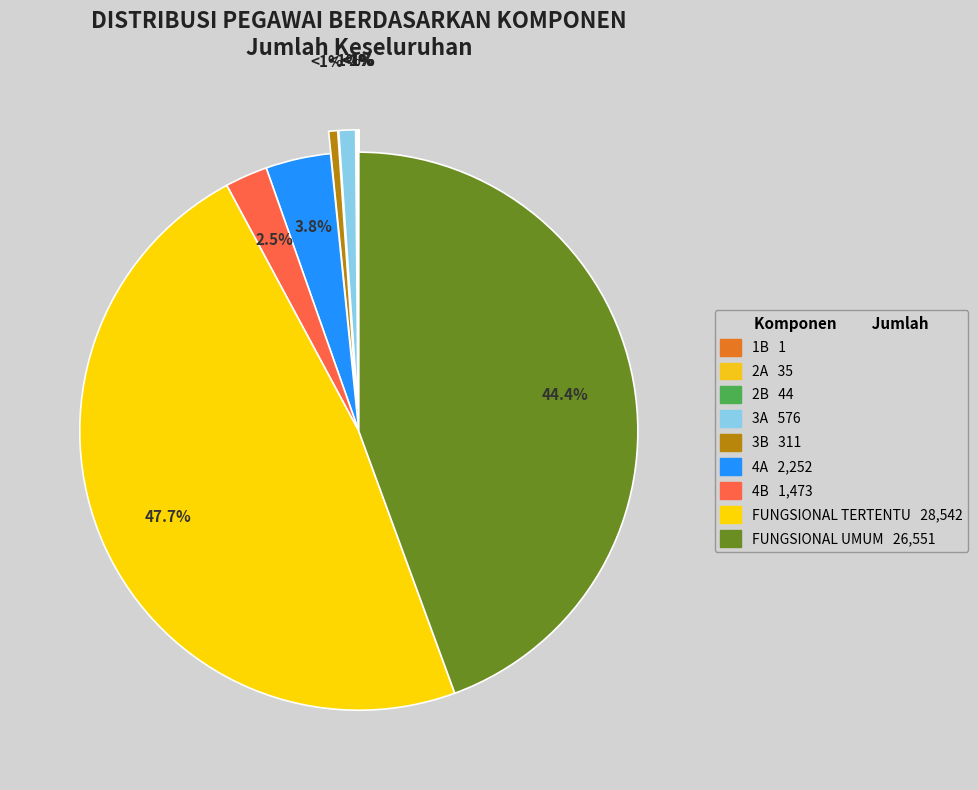

Rank the categories by value from lowest to highest.

1B, 2A, 2B, 3B, 3A, 4B, 4A, FUNGSIONAL UMUM, FUNGSIONAL TERTENTU